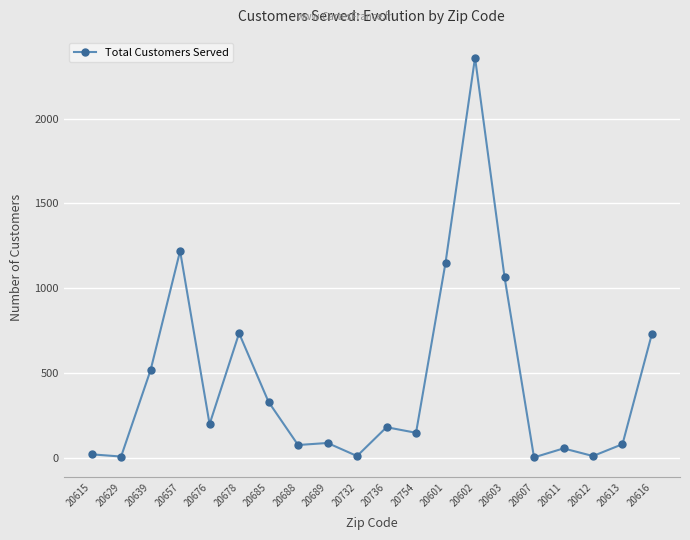

How many lines are shown in the chart?

1